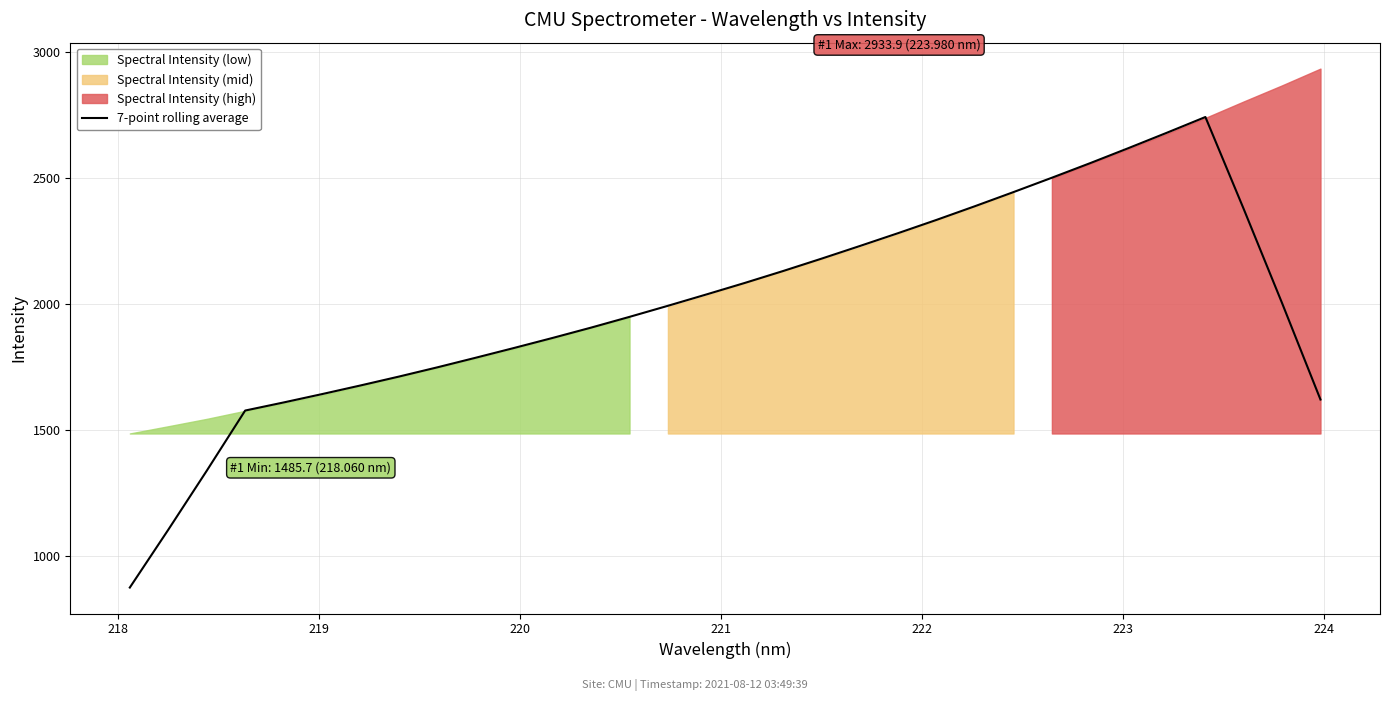

What is the highest value of the 7-point rolling average series?

2741.8